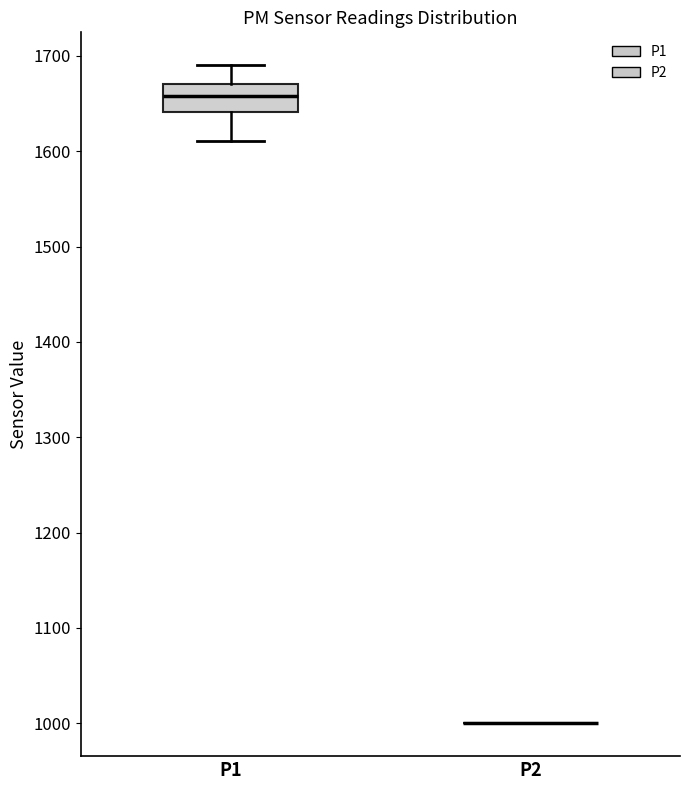

Which box is the tallest, from its lower edge to its upper edge?

P1